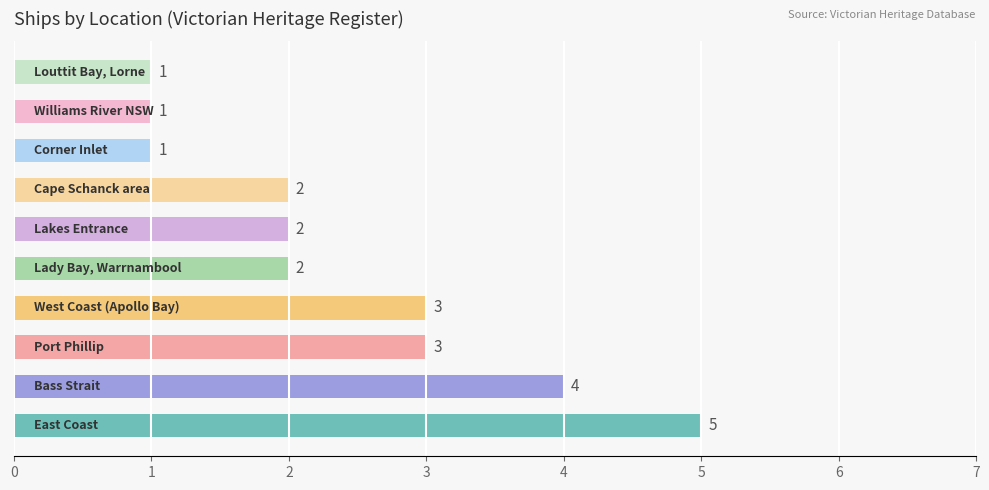

Are the bars horizontal?

Yes